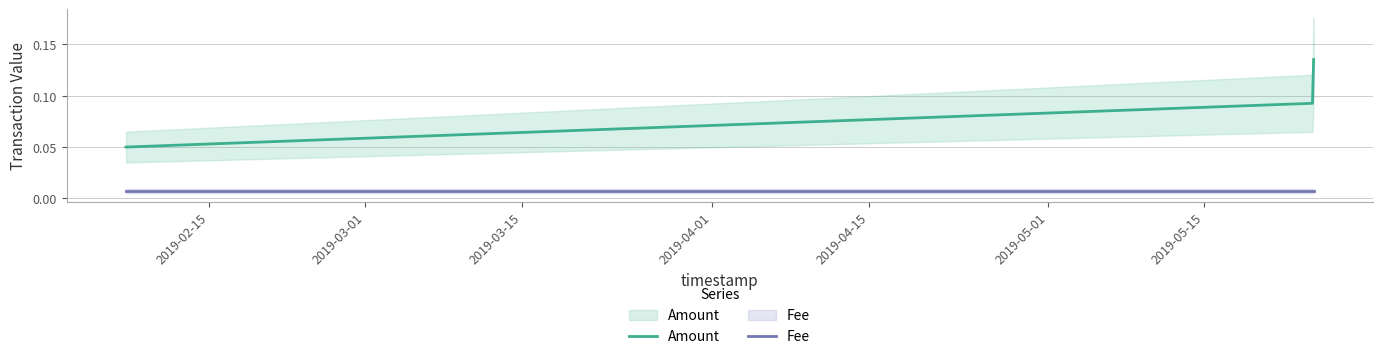

The Fee series shows 0.0 at 2019-03-01. True or false?

True